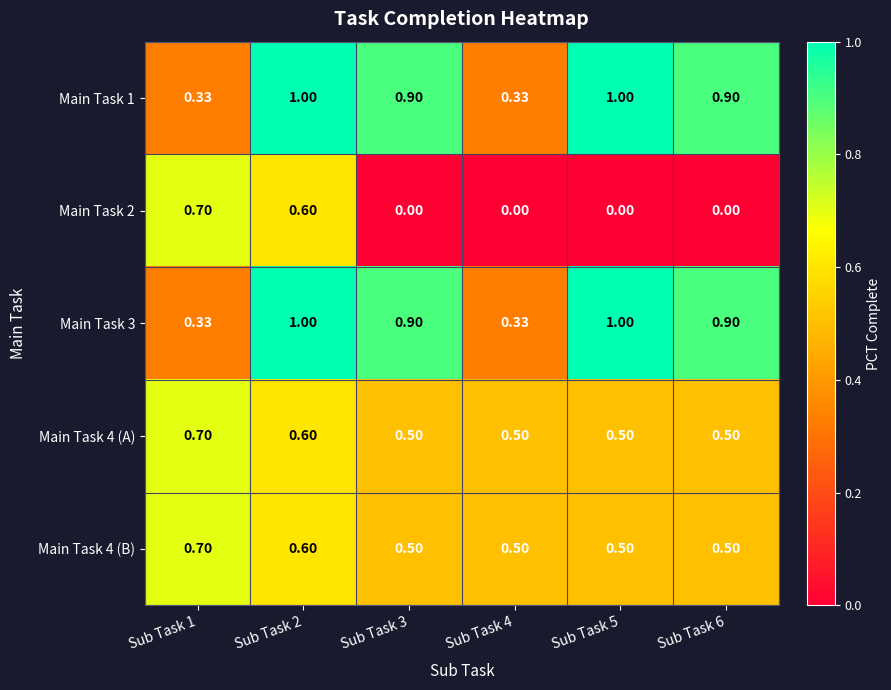

Count the number of data series in this chart.

5